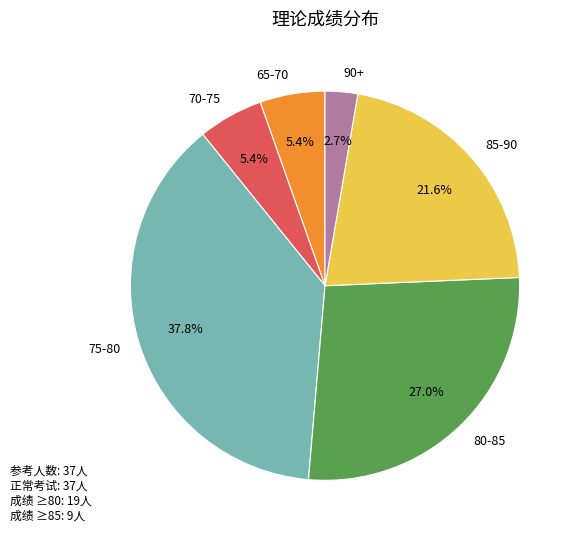

Does 80-85 represent more than half of the total?

No